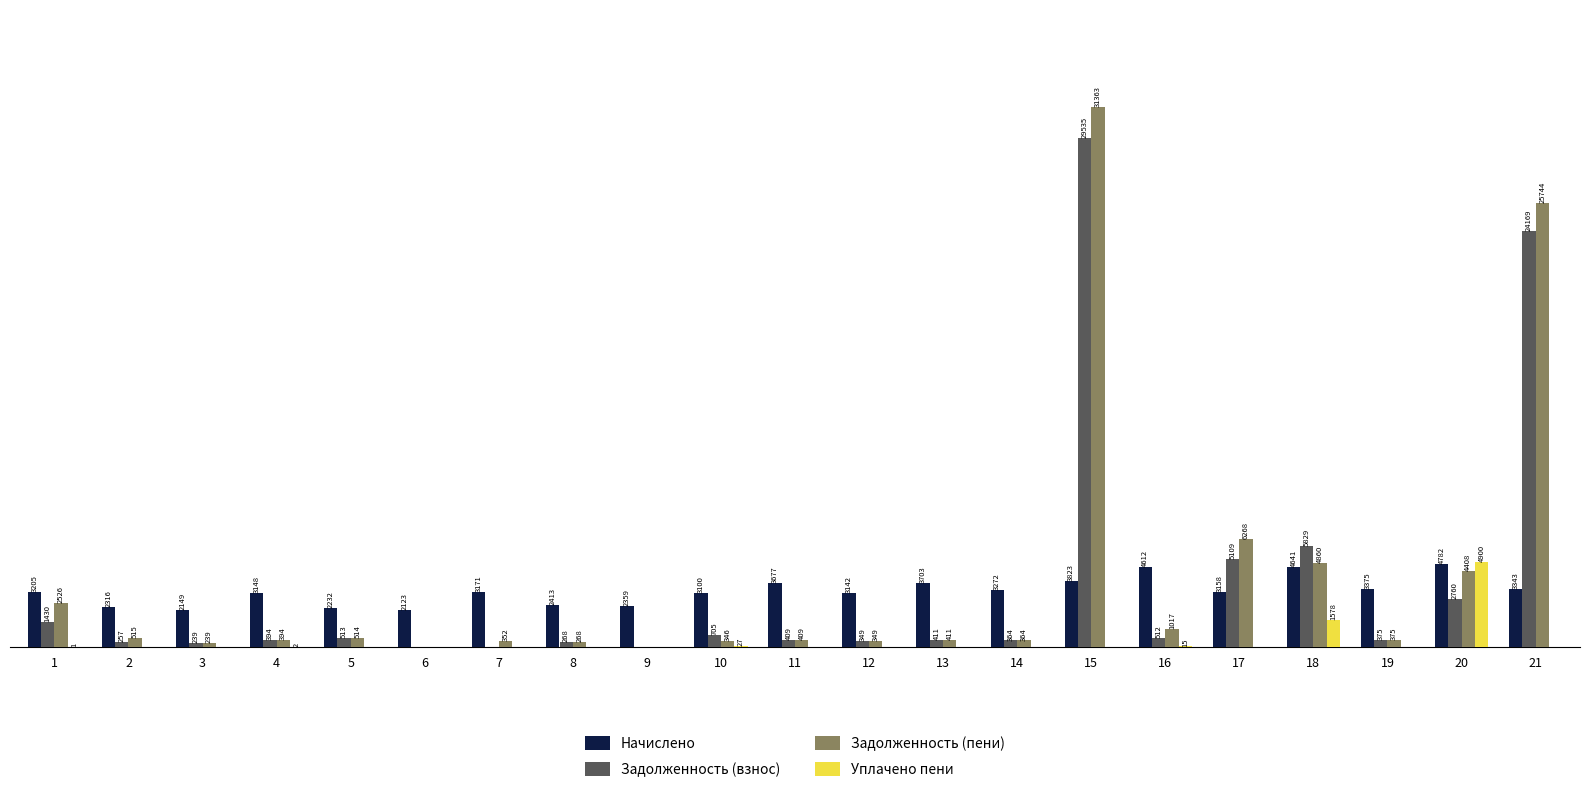

Which series has the largest total across all categories?

Задолженность (пени)